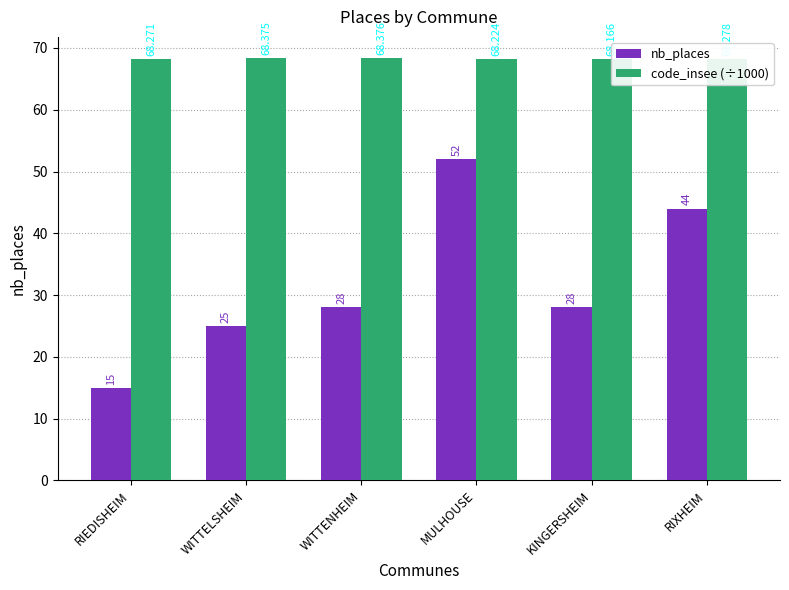

What is the total value across all series at MULHOUSE?

120.2